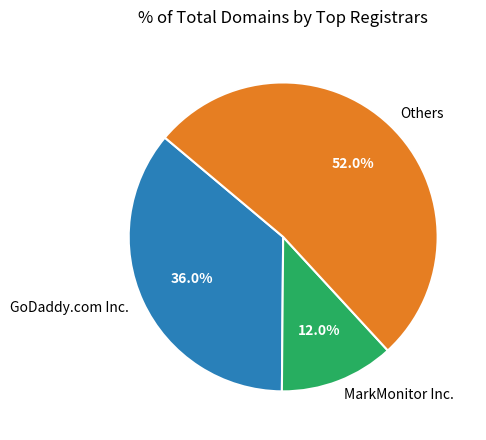

Which slice represents more than half of the pie?

Others